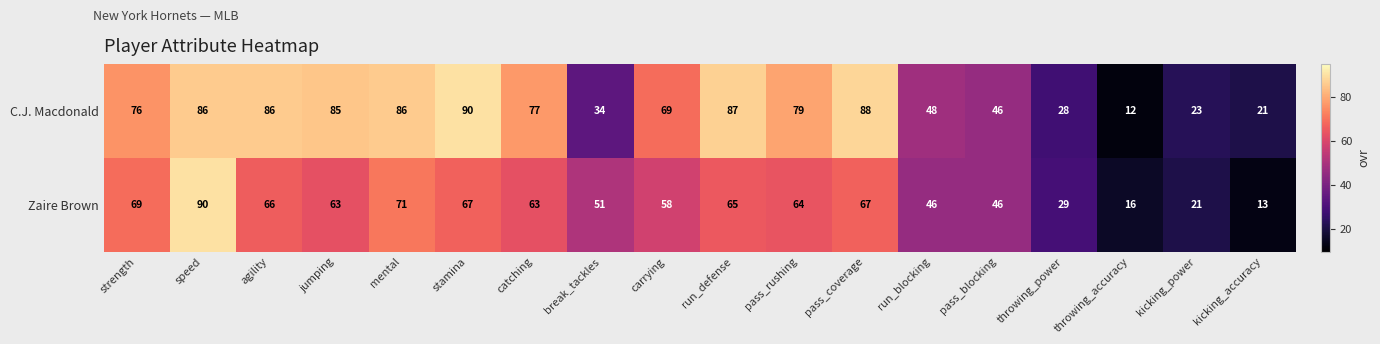

Between catching and kicking_power, which series saw the biggest shift?

C.J. Macdonald